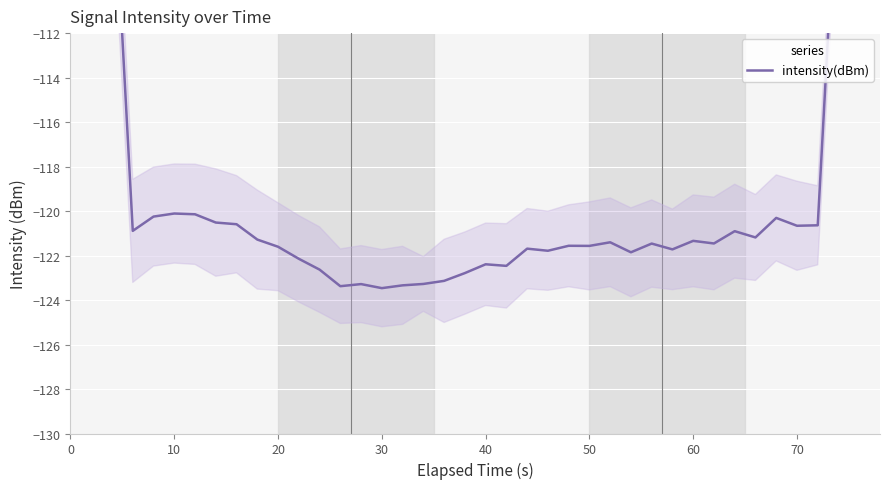

The chart shows a value of -42.4 at 0. True or false?

False